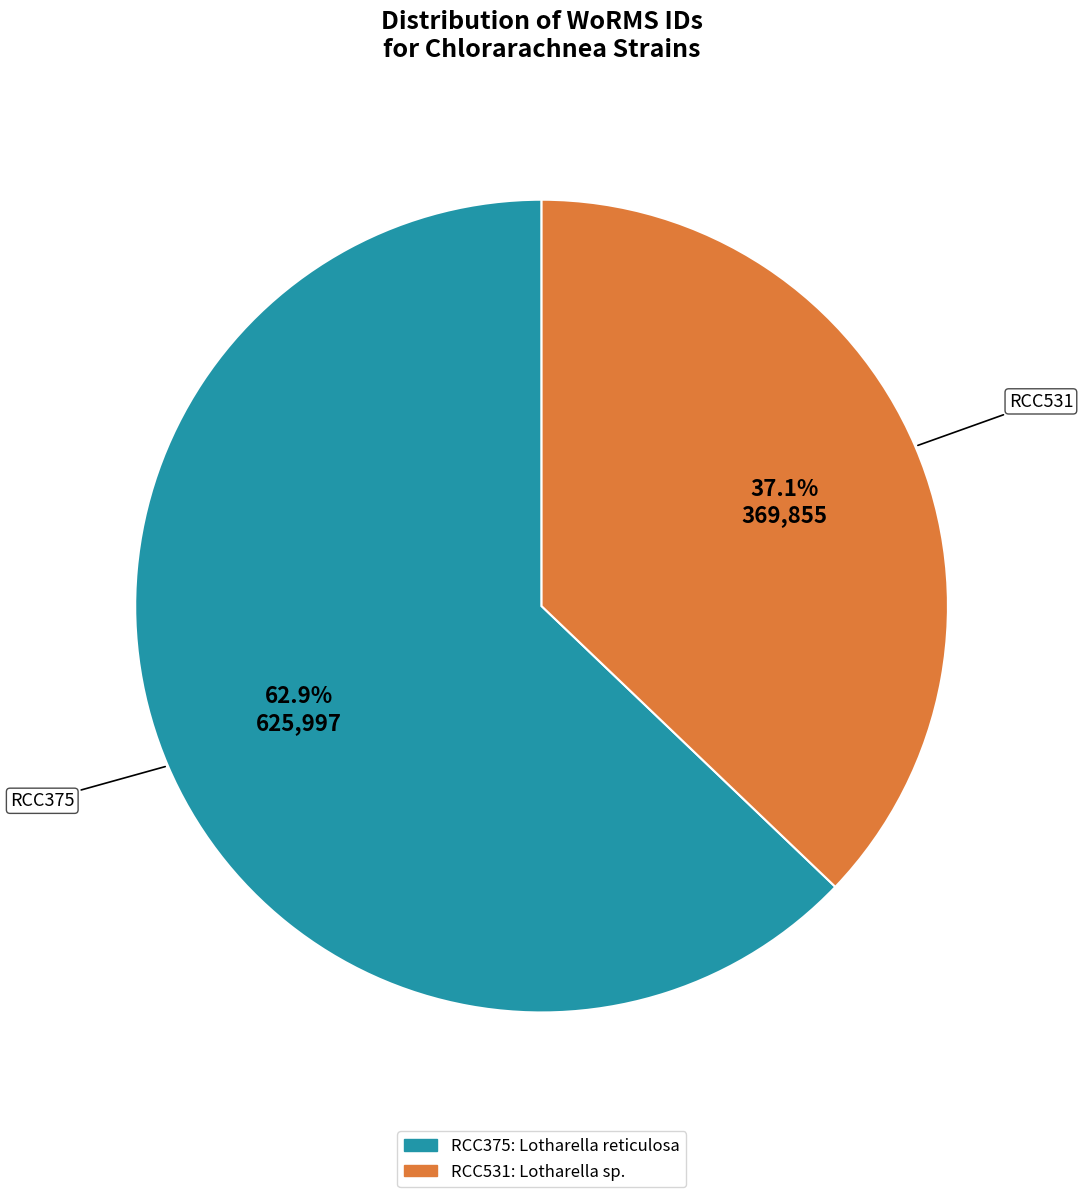

To the nearest percent, what is the difference between the RCC375 and RCC531 slice percentages?

26%